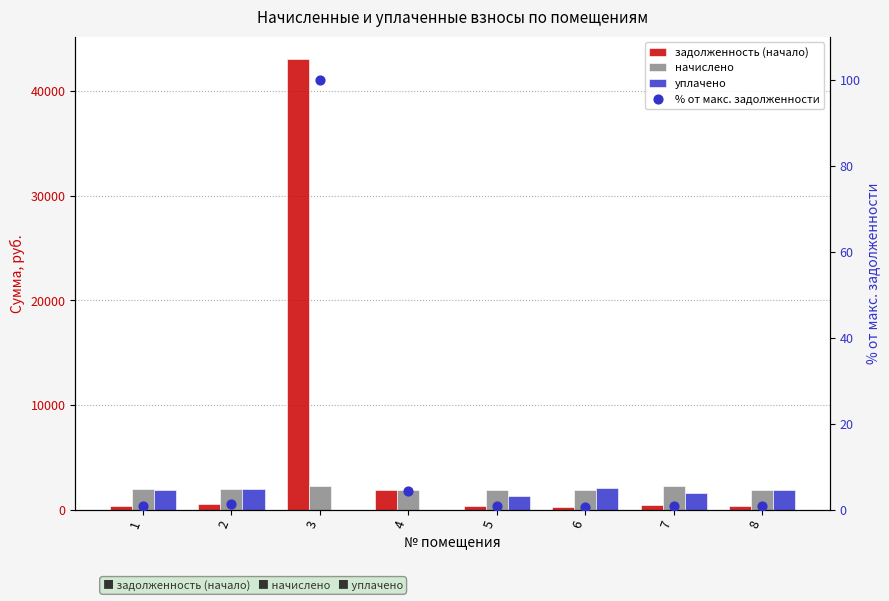

What are all the series names shown in the legend?

задолженность (начало), начислено, уплачено, % от макс. задолженности